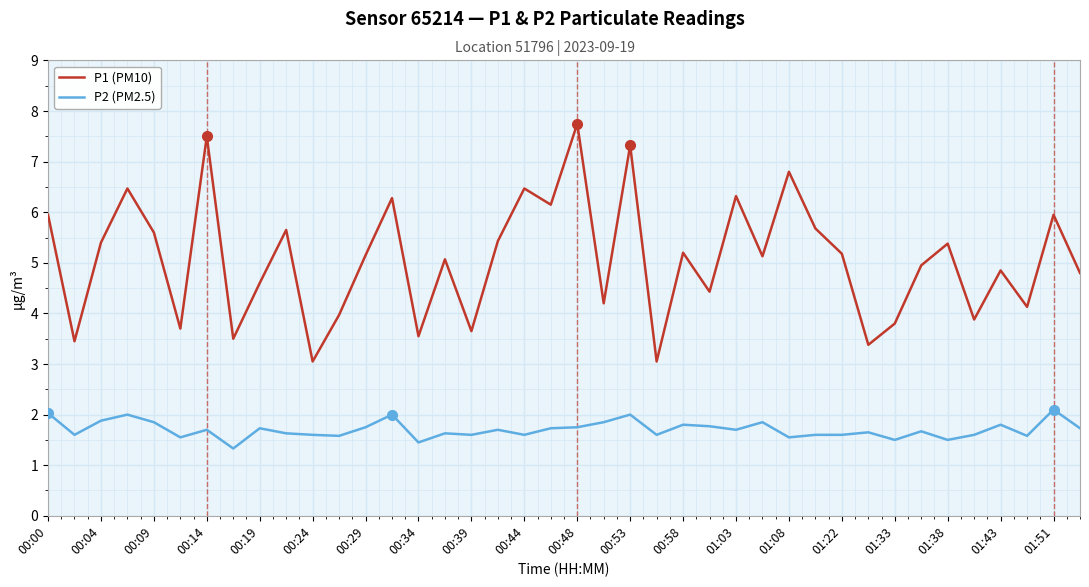

True or false: P2 (PM2.5) and P1 (PM10) cross at least once.

False